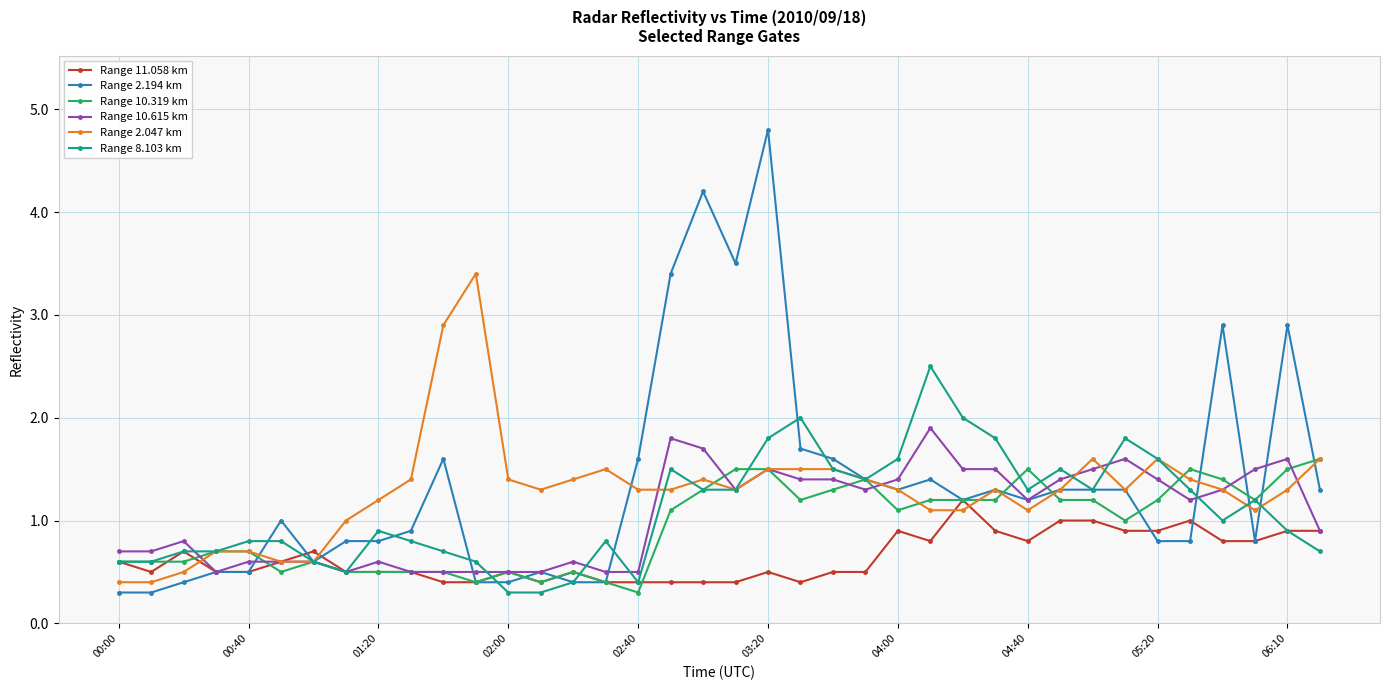

What is the average value of the Range 10.615 km series?

1.1